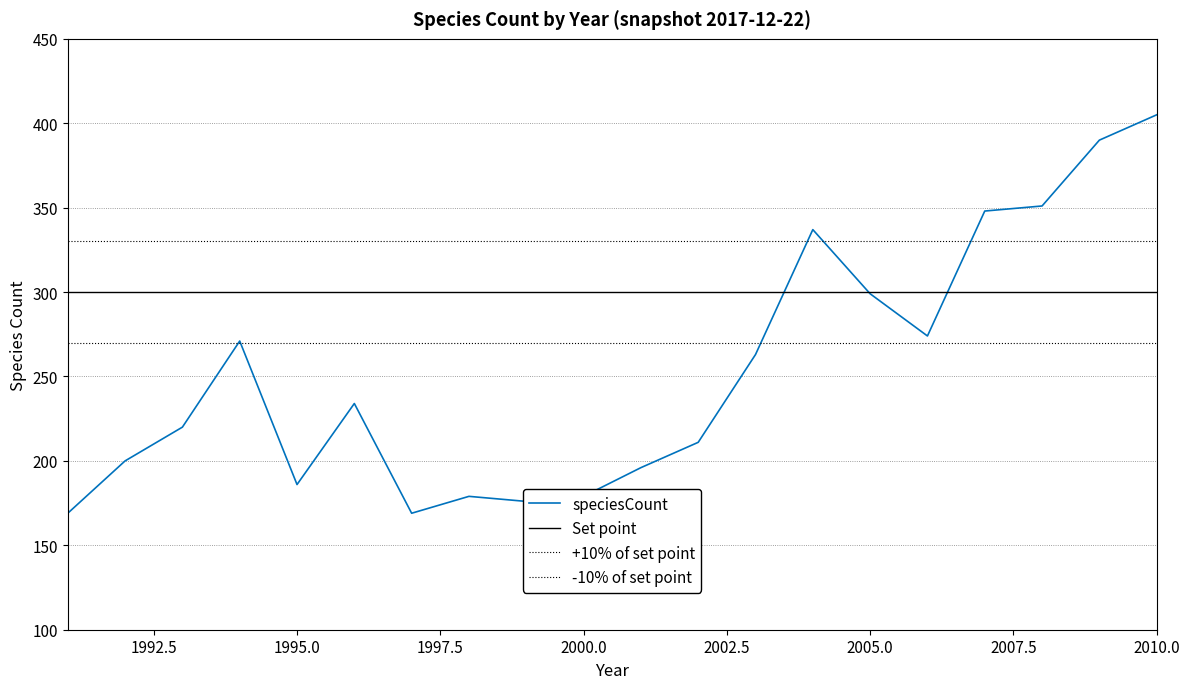

How many points are higher than both their immediate neighbors (excluding endpoints)?

4